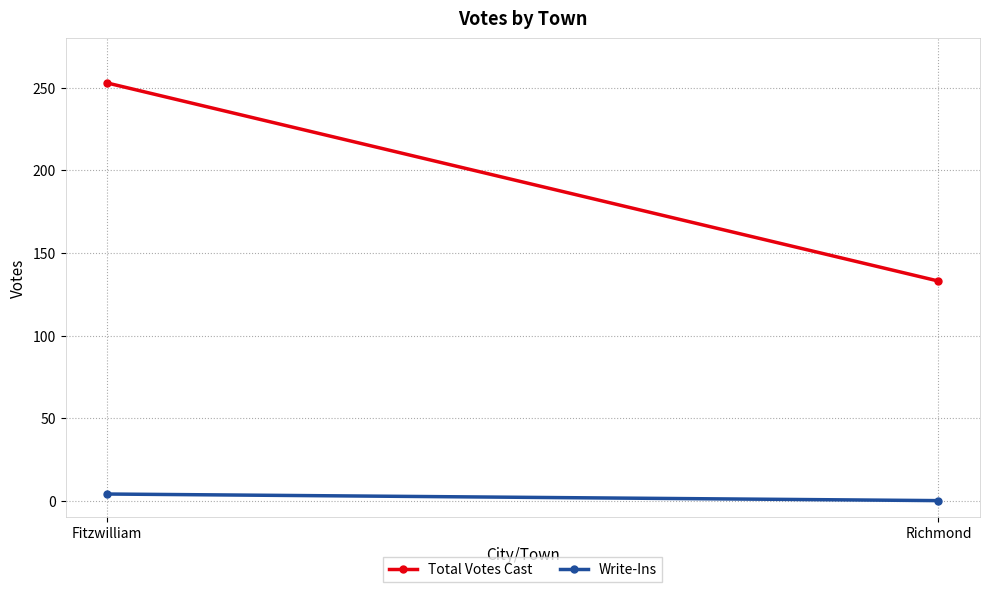

How many values in Write-Ins are above zero?

1